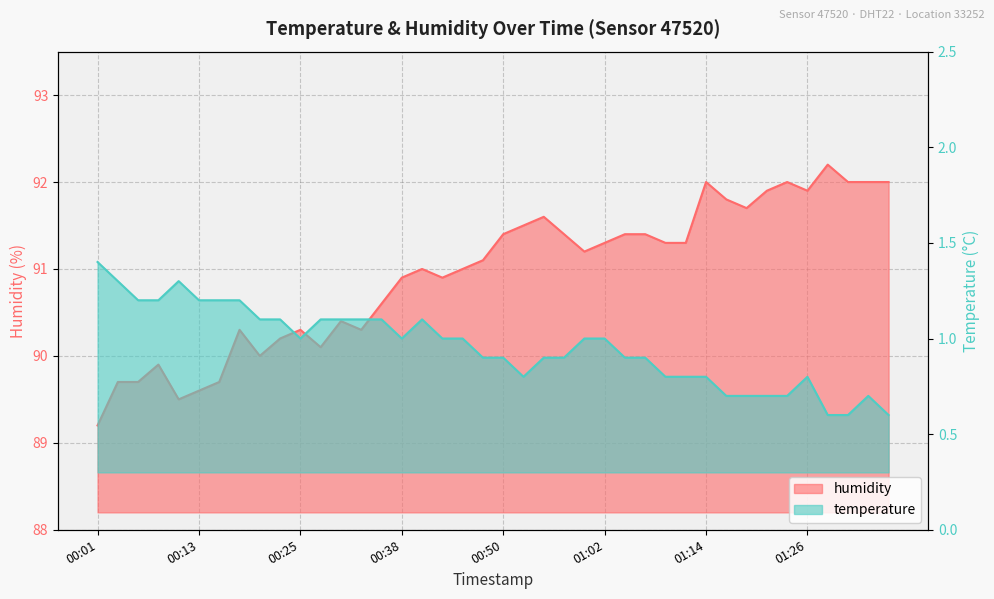

What is the difference between the highest and lowest values at 01:21?

91.2